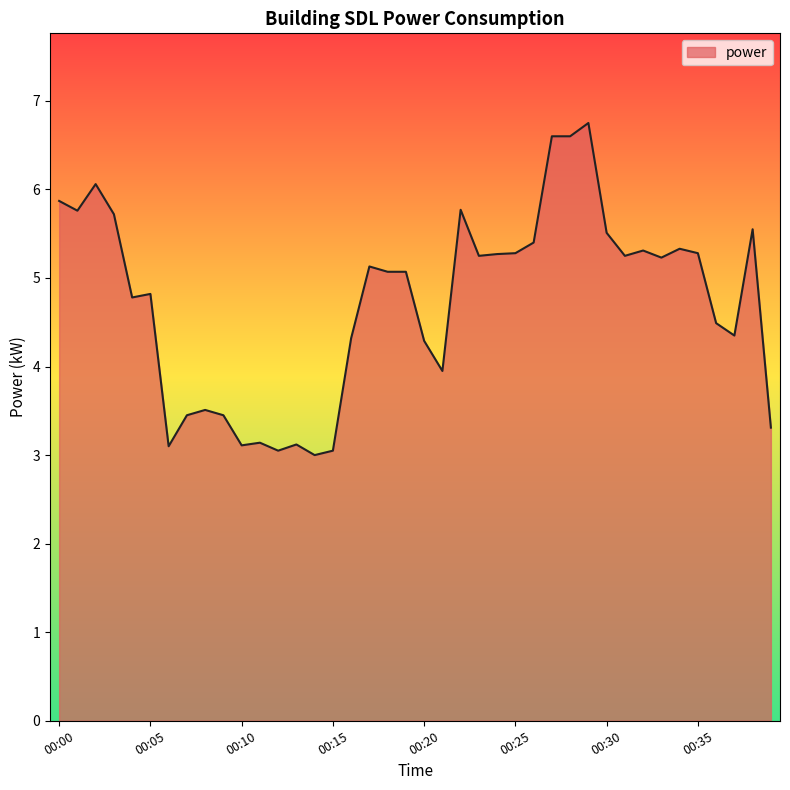

What is the smallest value displayed?

3.0